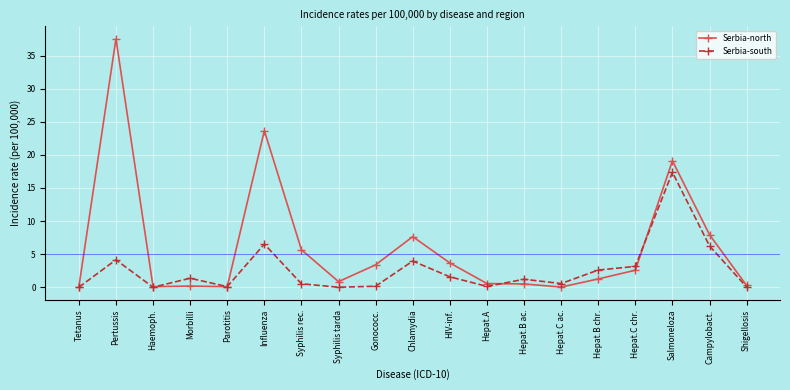

Which series has the widest spread of values?

Serbia-north